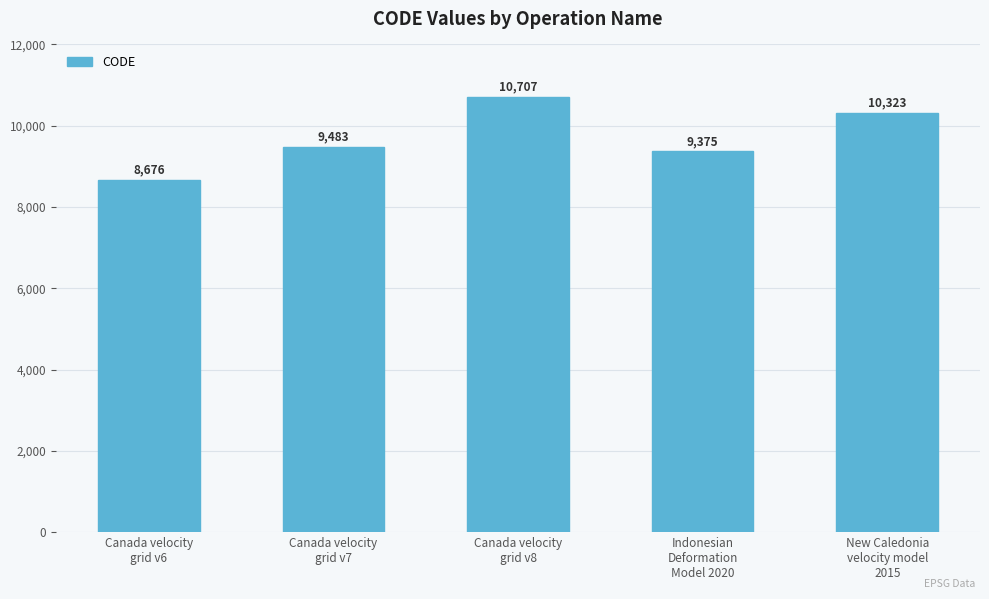

The chart shows a value of 9375 at Indonesian
Deformation
Model 2020. True or false?

True